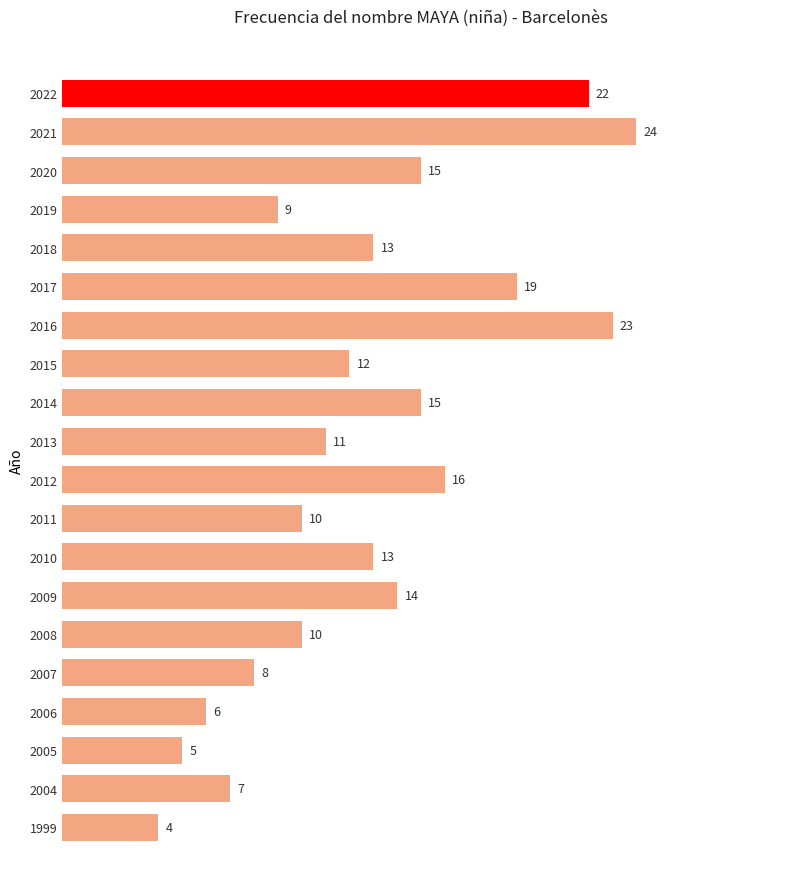

Between 2022 and 2018, which is larger?

2022